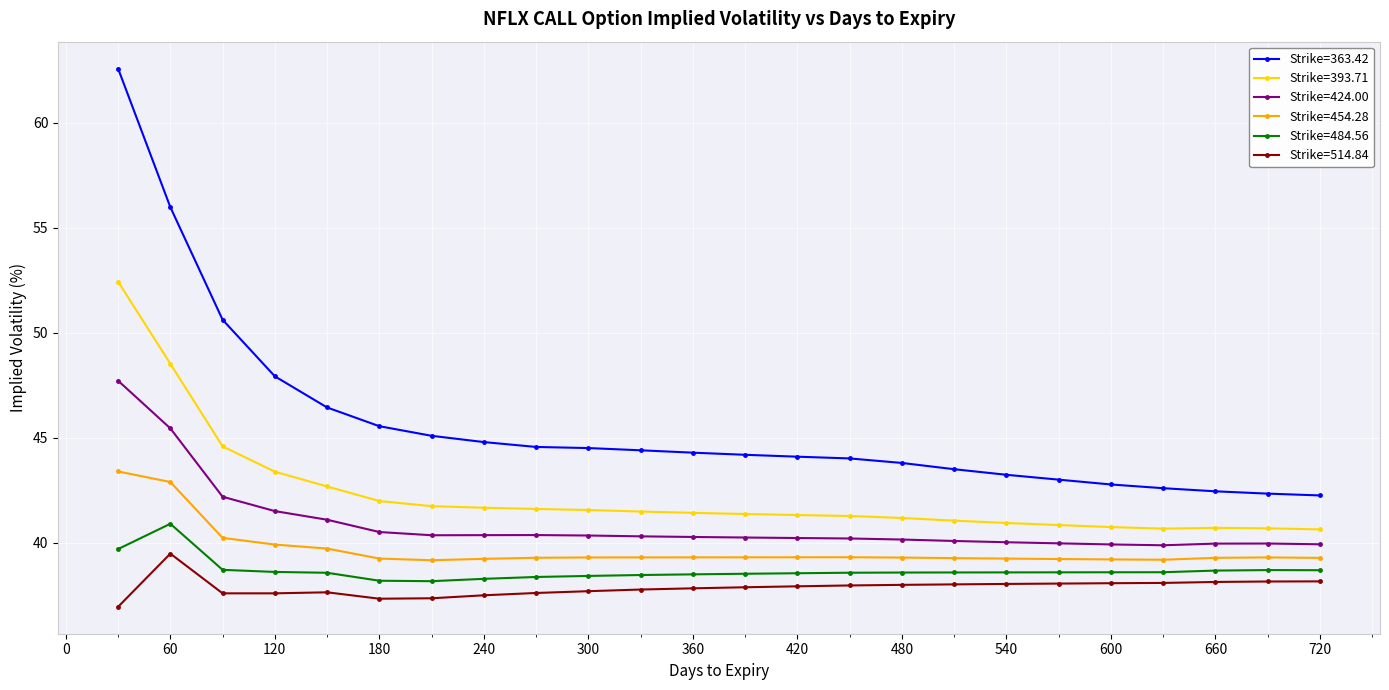

What is the difference between the second highest and minimum values in the Strike=363.42 series?

13.7